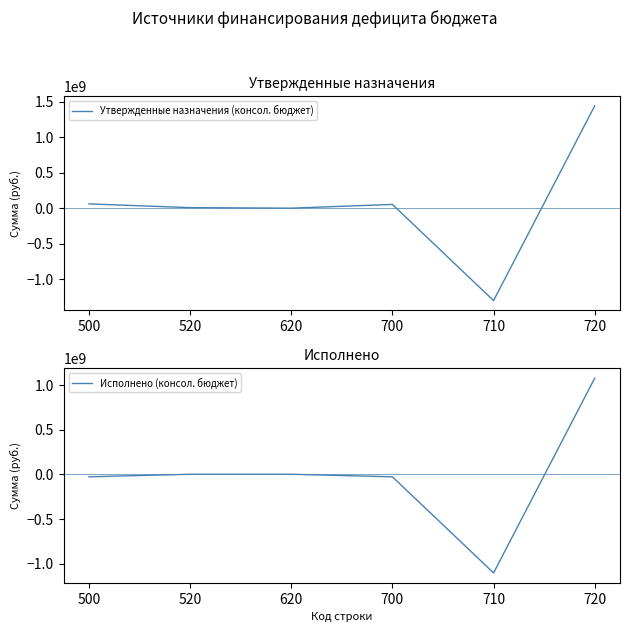

Rank the series at 500 from highest to lowest value.

Утвержденные назначения (консол. бюджет), Исполнено (консол. бюджет)